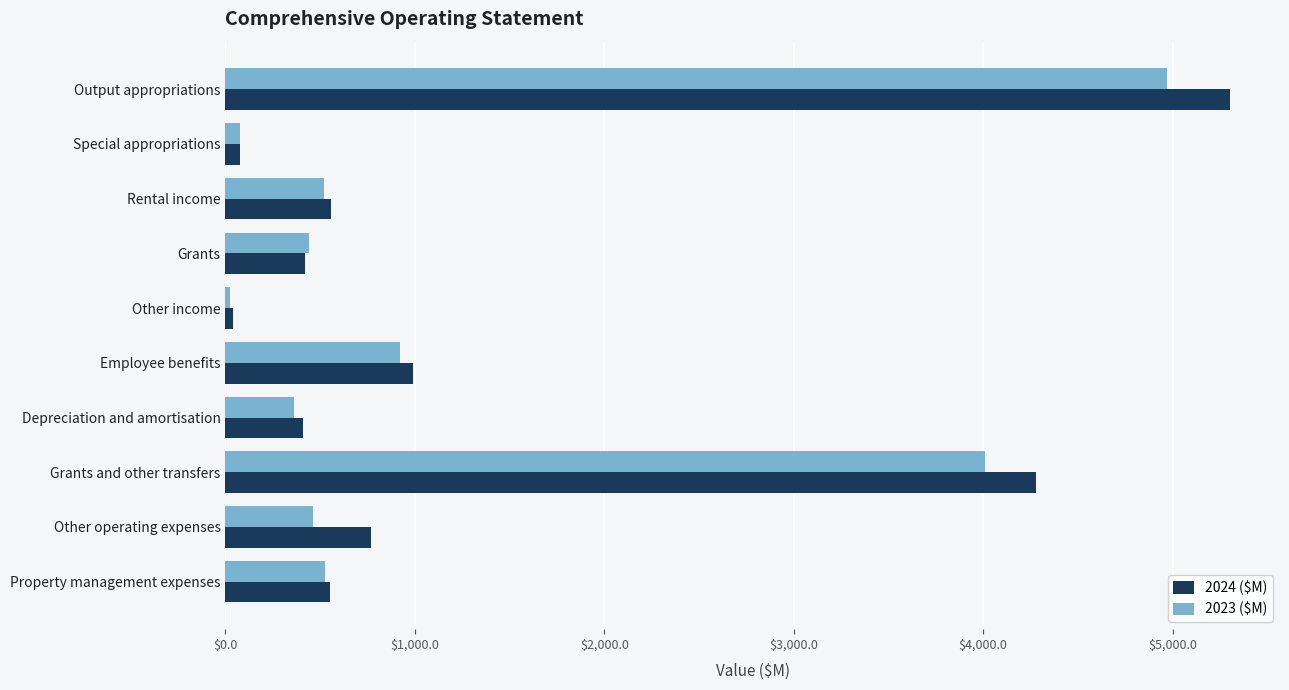

At which label is 2023 ($M) closest to 2496?

Grants and other transfers